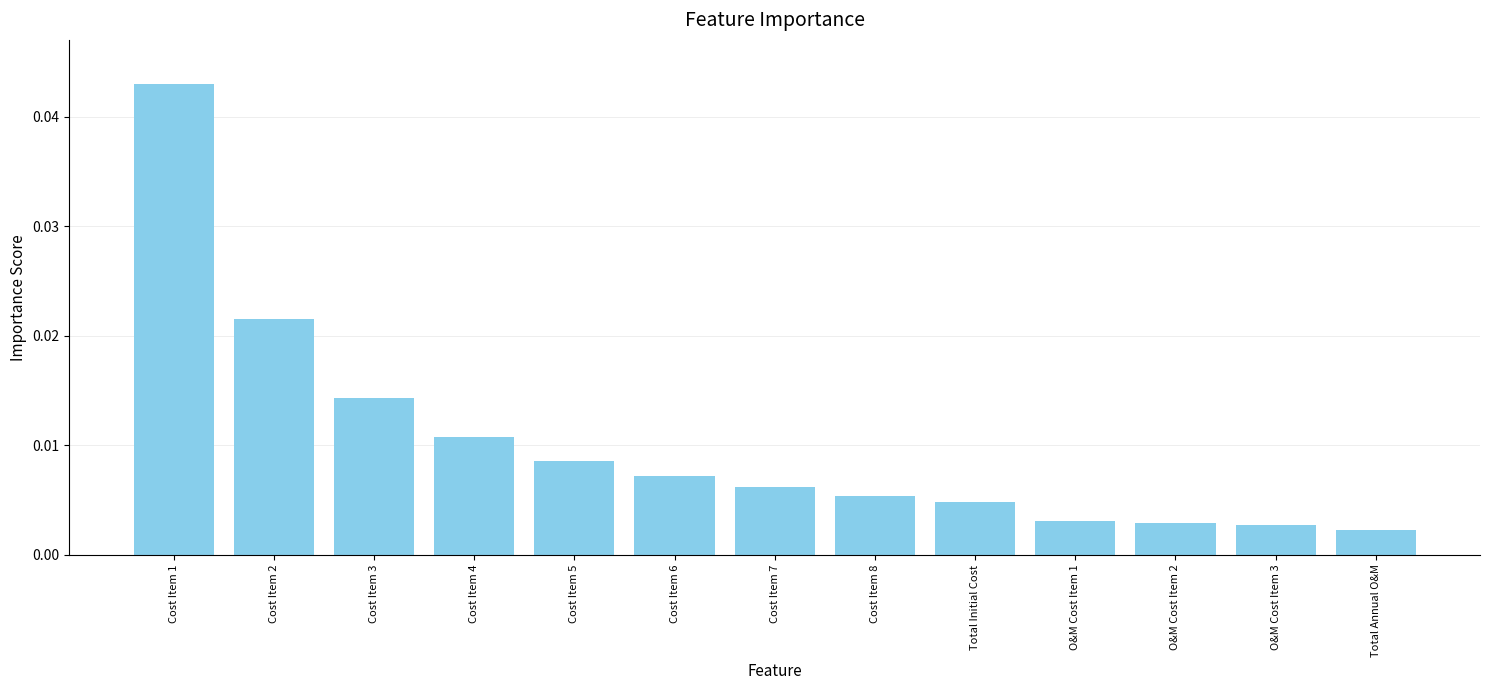

What is the label of the 7th bar from the right?

Cost Item 7